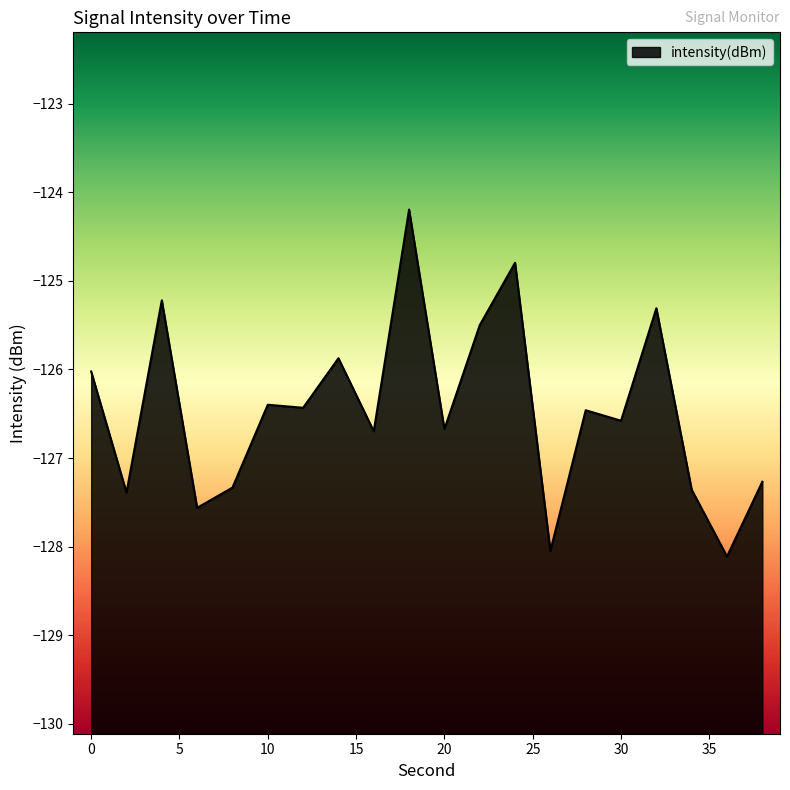

Reading left to right, list all the values displayed in this chart.

-126.0	-127.4	-125.2	-127.6	-127.3	-126.4	-126.4	-125.9	-126.7	-124.2	-126.7	-125.5	-124.8	-128.0	-126.5	-126.6	-125.3	-127.4	-128.1	-127.3